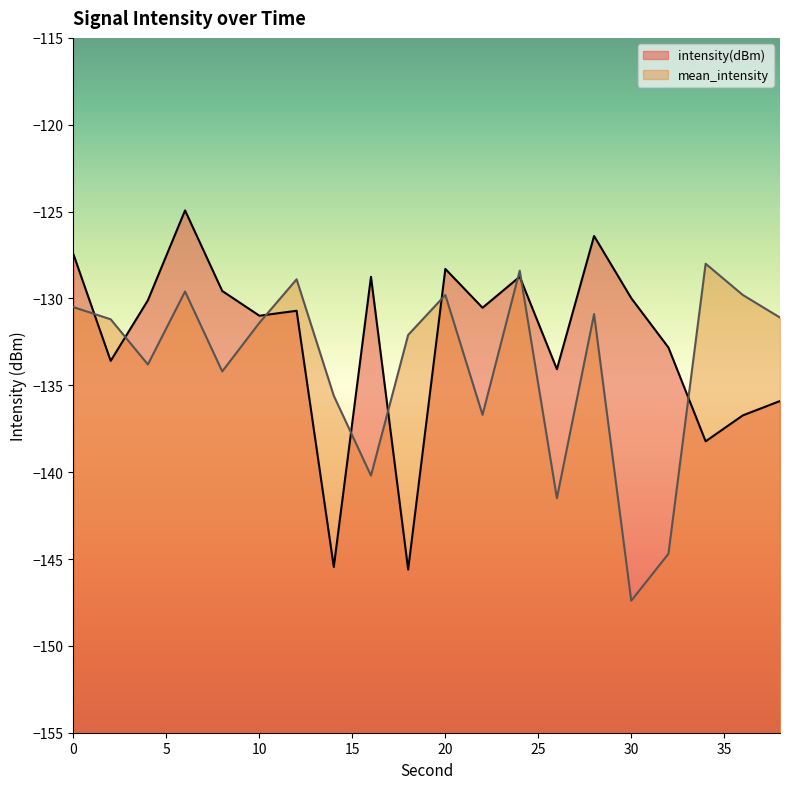

What is the approximate value of mean_intensity at 2?

-131.2